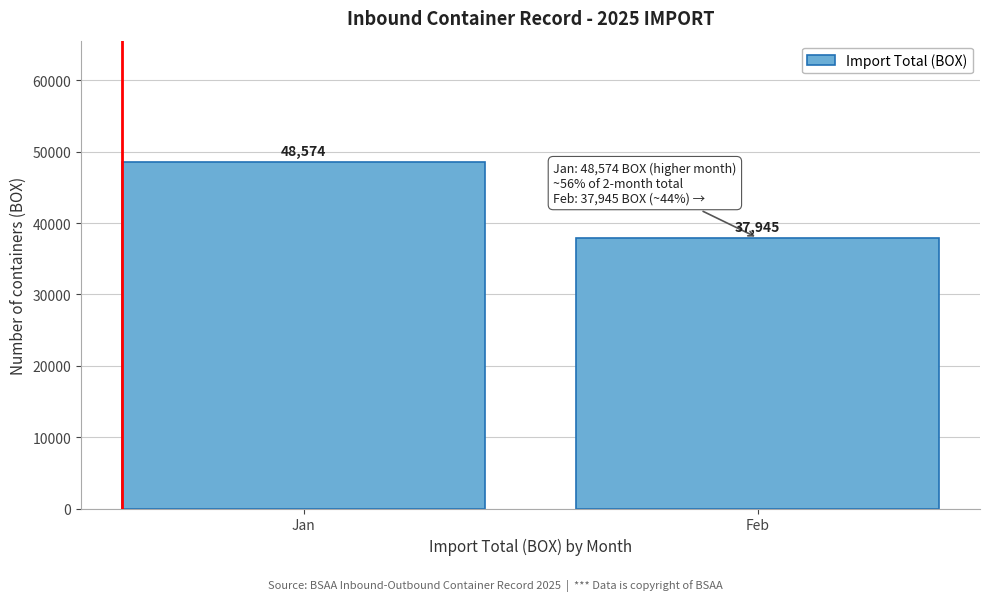

Reading right to left, extract all data points from this chart.

37945	48574